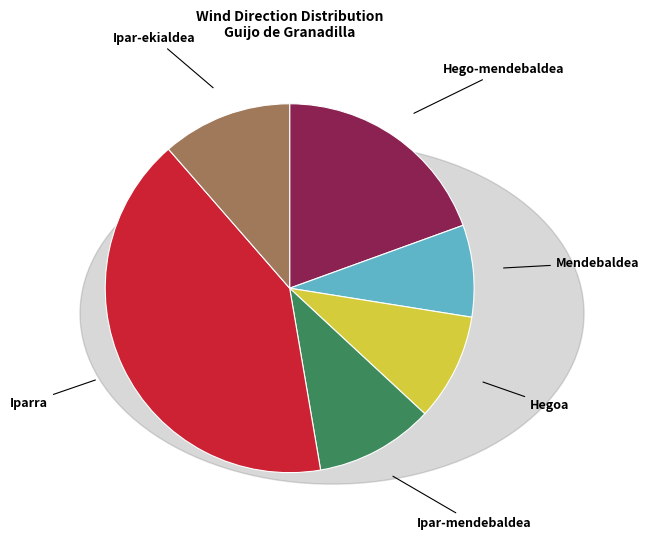

Does any single category account for the majority?

No